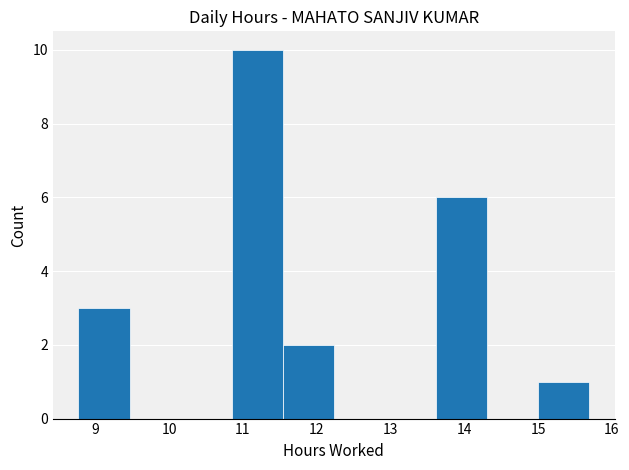

How tall is the bar that spans 15.0 to 15.7 on the x-axis? Neither the bar edges nor the heights are printed on the chart, so give them approximately, as read against the axes.

1